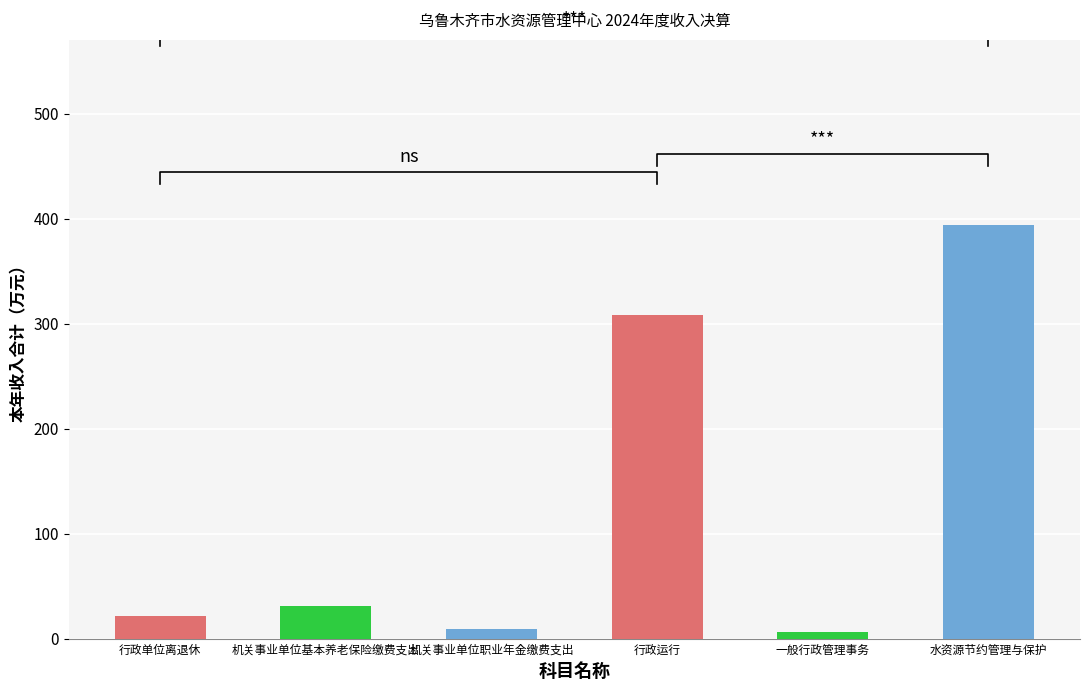

Count the number of data series in this chart.

1